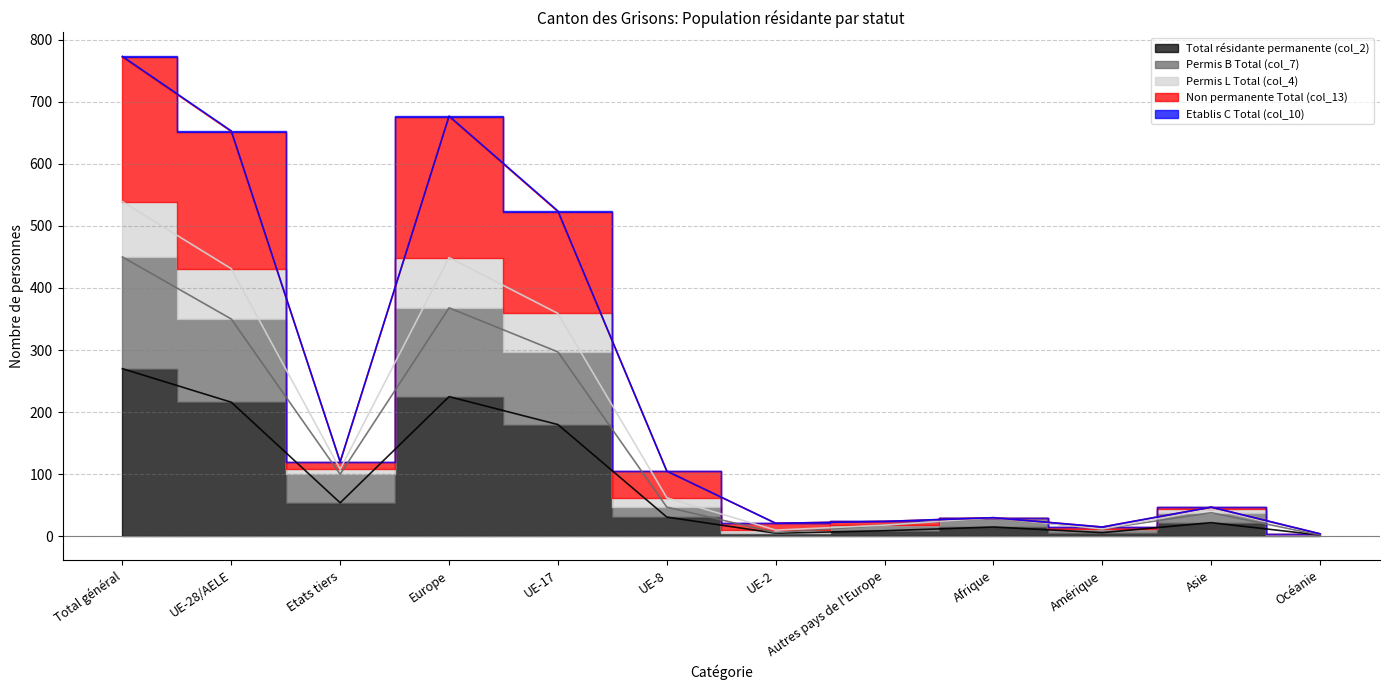

At how many categories does at least one series exceed 168?

4